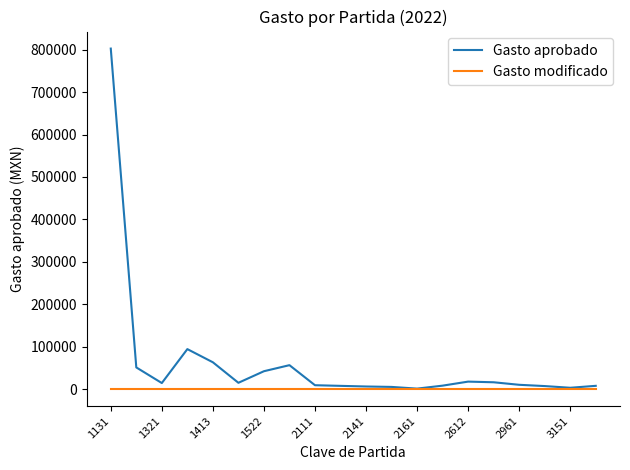

Rank the series by their average value, from lowest to highest.

Gasto modificado, Gasto aprobado